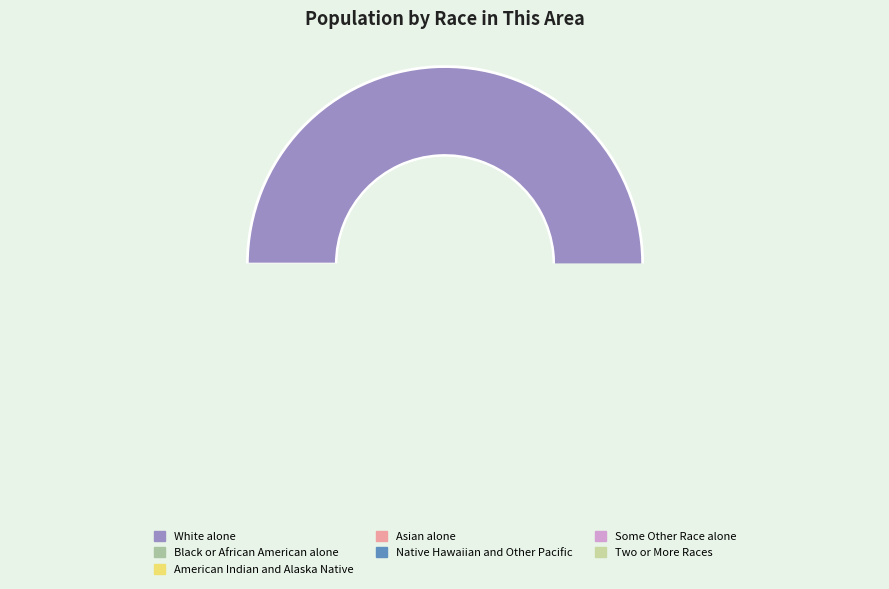

Rank the categories by value from lowest to highest.

Native Hawaiian and Other Pacific, American Indian and Alaska Native, Asian alone, Some Other Race alone, Black or African American alone, Two or More Races, White alone